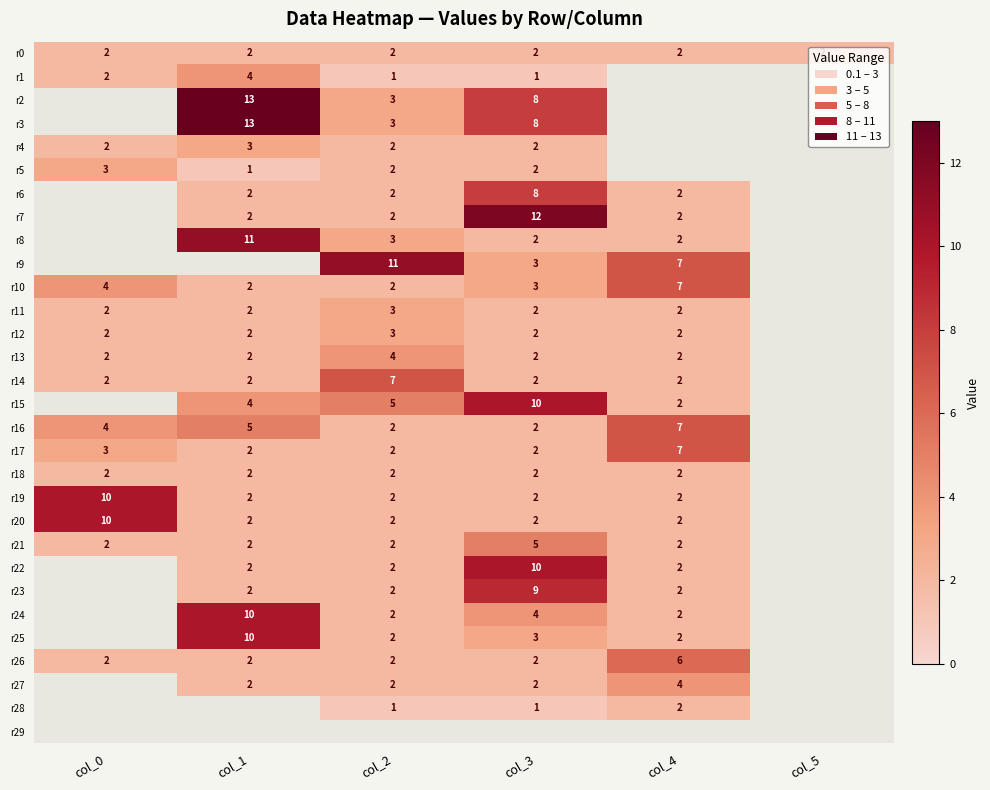

The r5 series shows 2 at col_0. True or false?

False